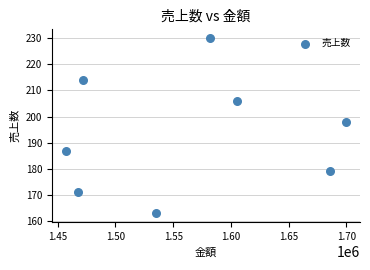

What Y value in the scatter plot is closest to 196?

198